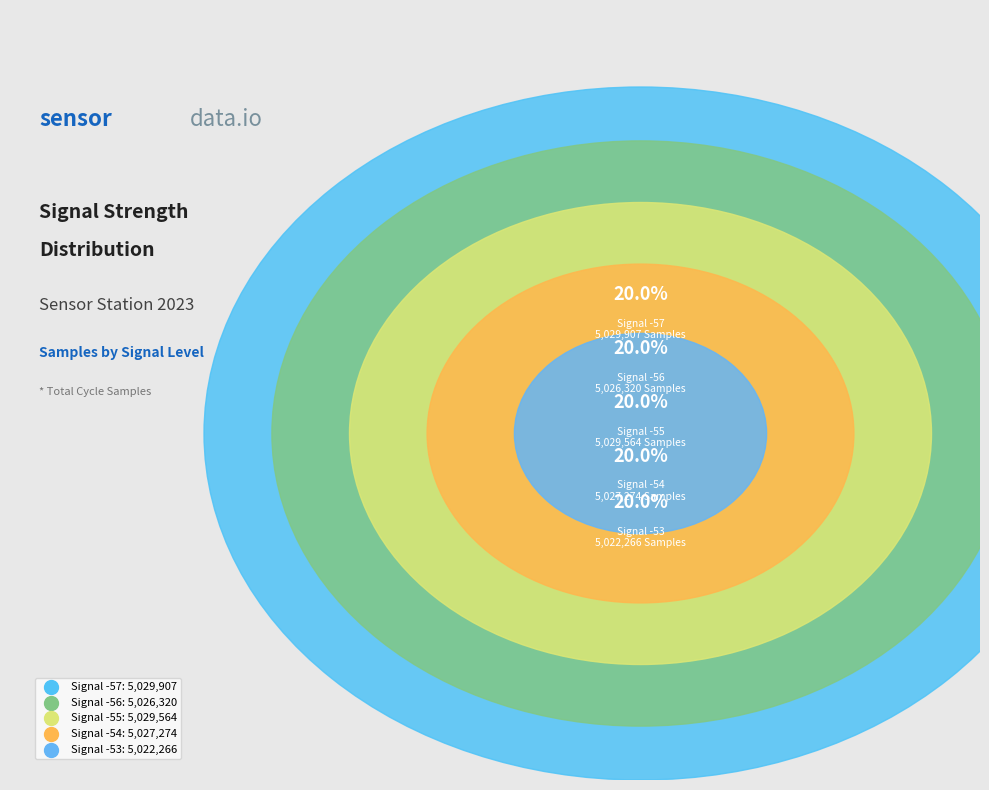

To the nearest percent, what portion does -54 represent?

20%